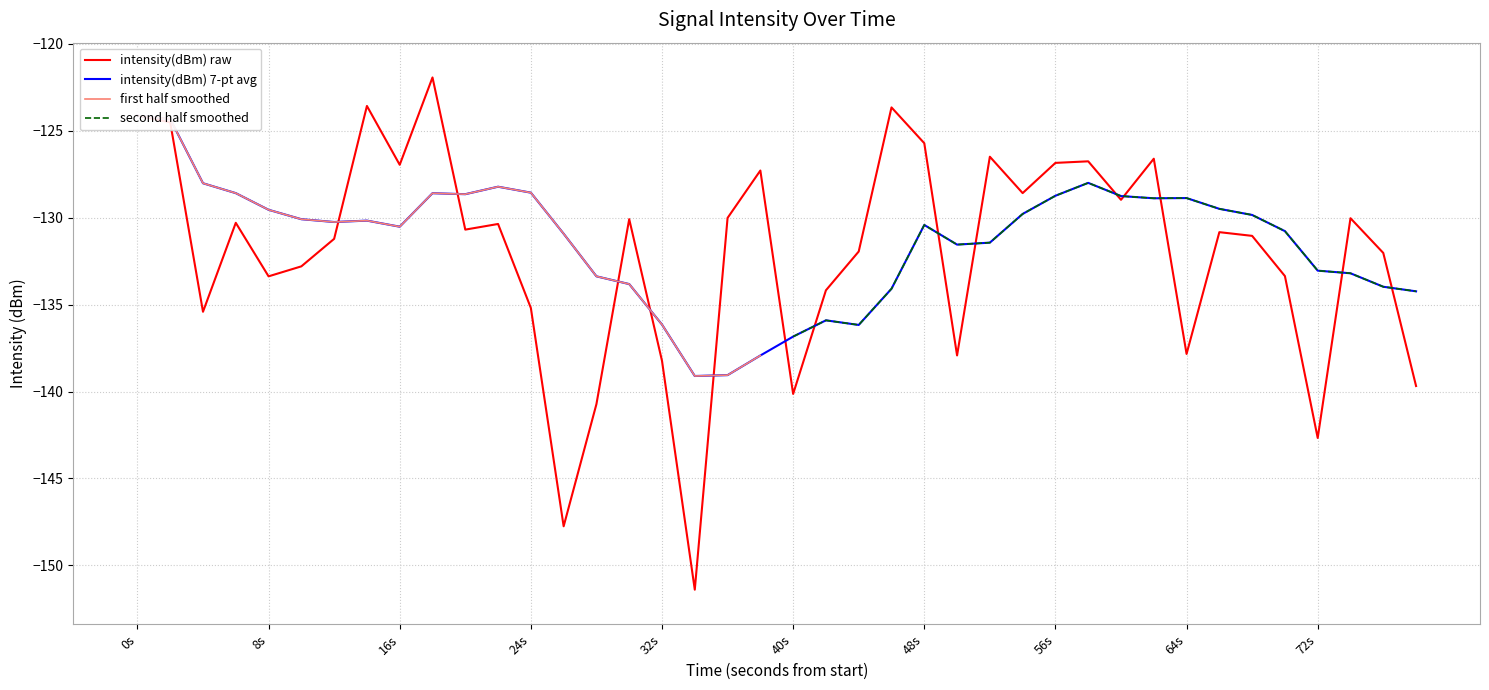

What is the greatest value displayed?

-121.9